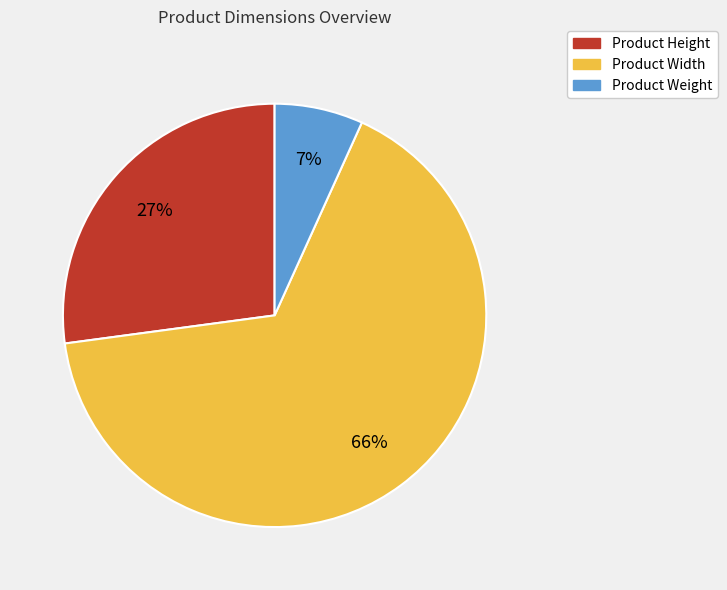

Rank the categories by value from highest to lowest.

Product Width, Product Height, Product Weight